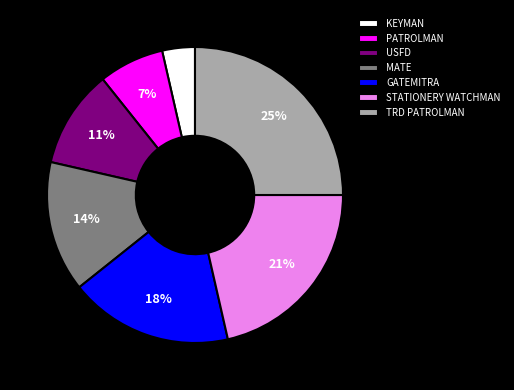

What percentage is the GATEMITRA slice, to the nearest percent?

18%